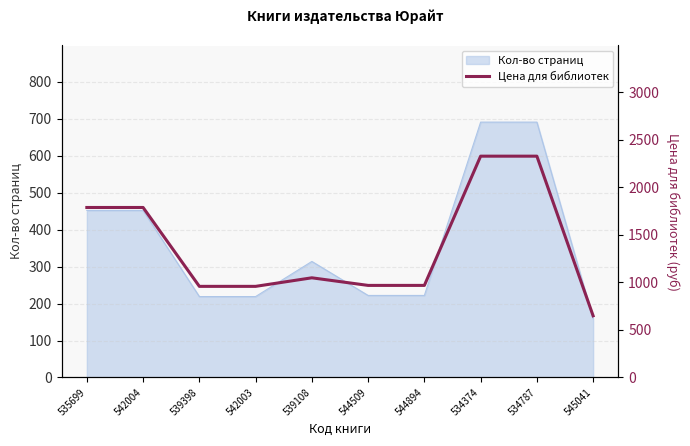

Does the chart display data point markers on the line(s)?

No